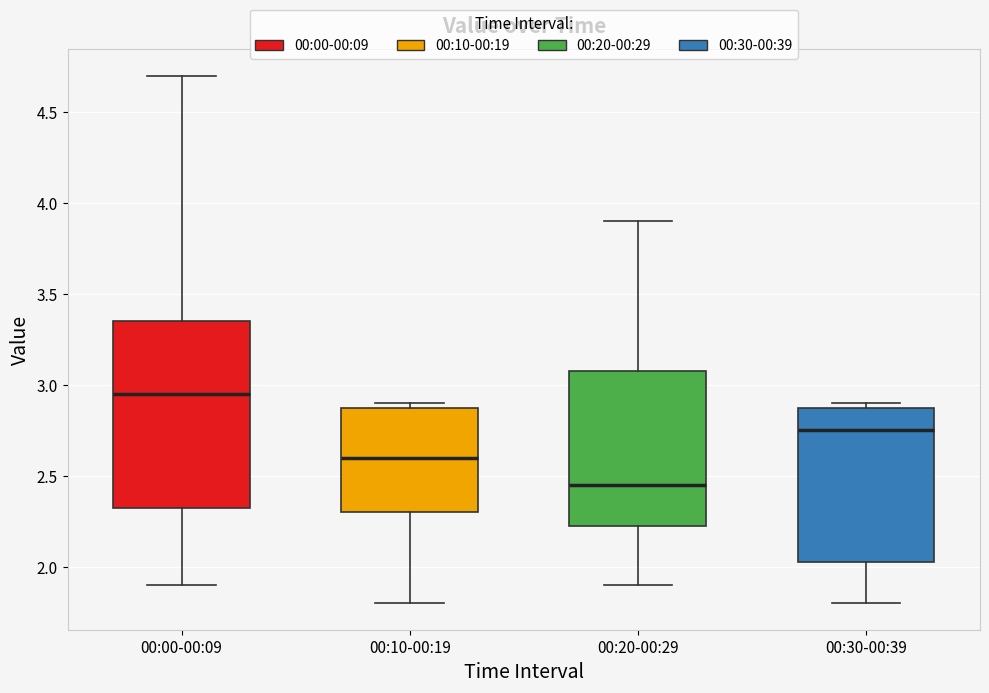

Reading left to right, transcribe this box plot: for each box, give where its median line is, the range the box spans, and where its two whiskers end, as read against the y-axis. The values are not printed on the chart, so give them approximately, as read against the axis.

00:00-00:09: median 2.95, box 2.35 to 3.35, whiskers 1.90 to 4.70
00:10-00:19: median 2.60, box 2.30 to 2.90, whiskers 1.80 to 2.90 (just above the box's upper edge)
00:20-00:29: median 2.45, box 2.25 to 3.10, whiskers 1.90 to 3.90
00:30-00:39: median 2.75, box 2.05 to 2.90, whiskers 1.80 to 2.90 (just above the box's upper edge)